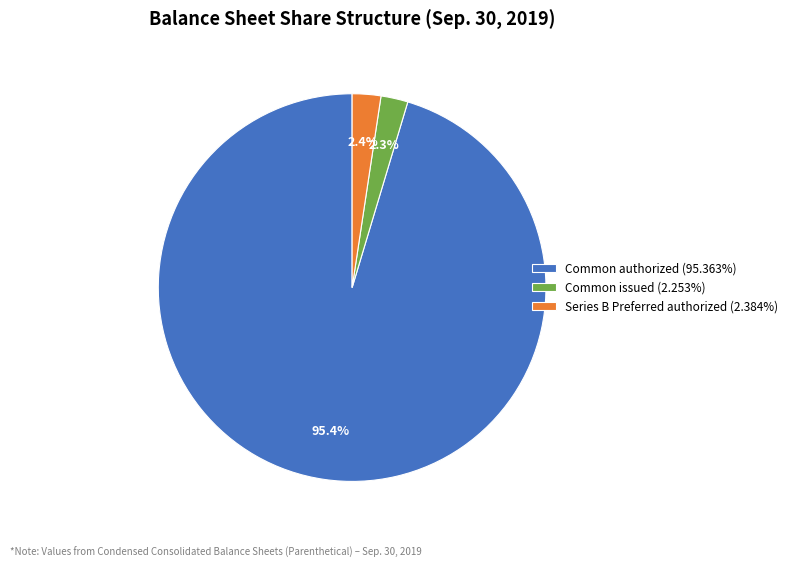

How many segments does this pie chart have?

3